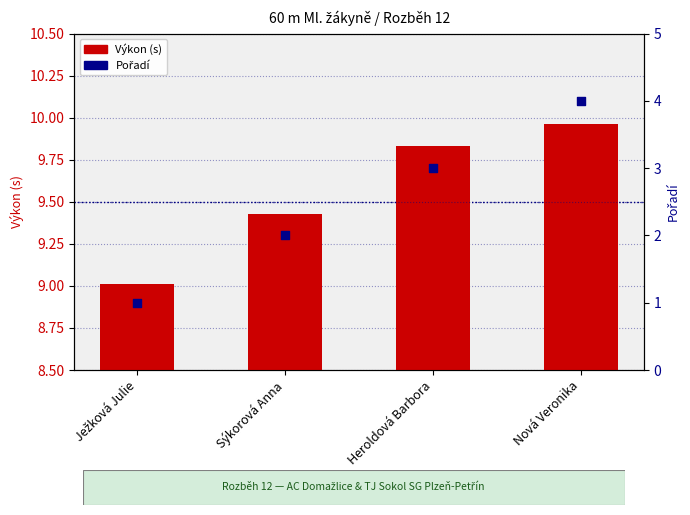

Which series reaches the minimum Y coordinate?

Pořadí